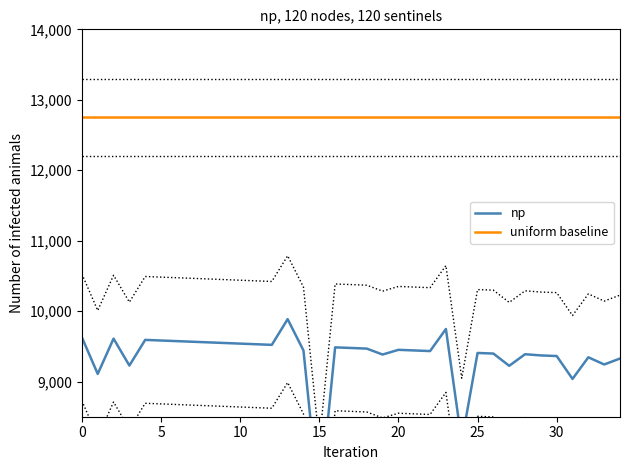

What is the maximum value for np?

9885.3